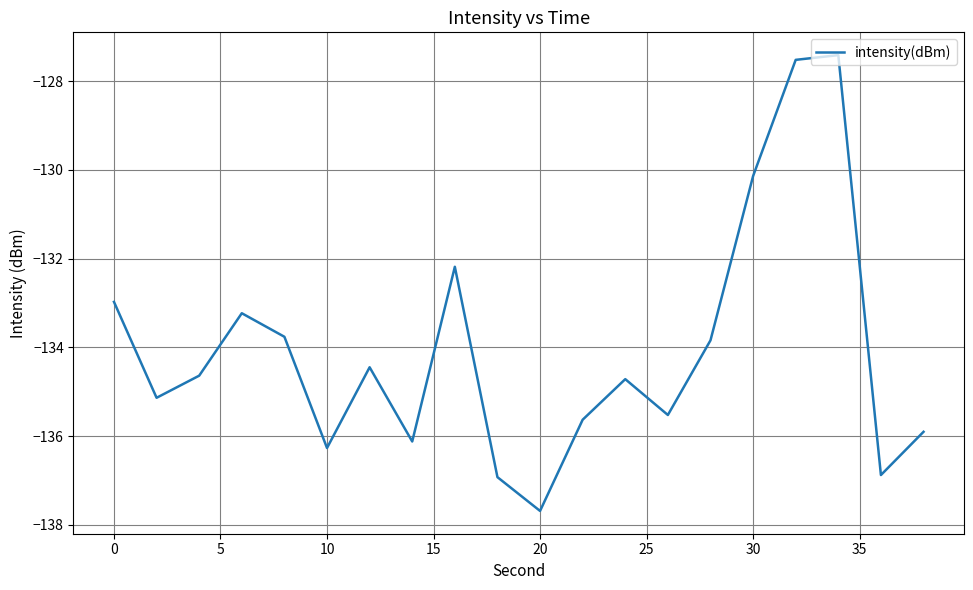

What is the minimum value shown in the chart?

-137.7